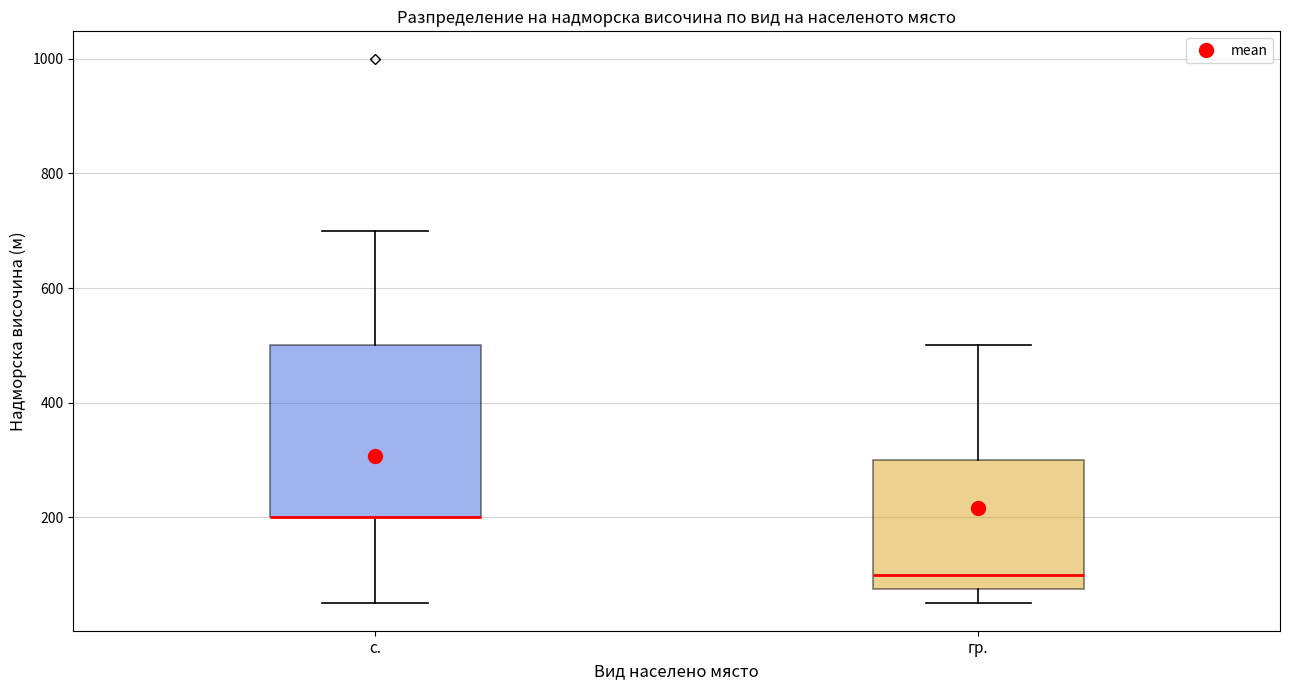

Comparing the boxes themselves (not the whiskers), which one is the tallest?

с.